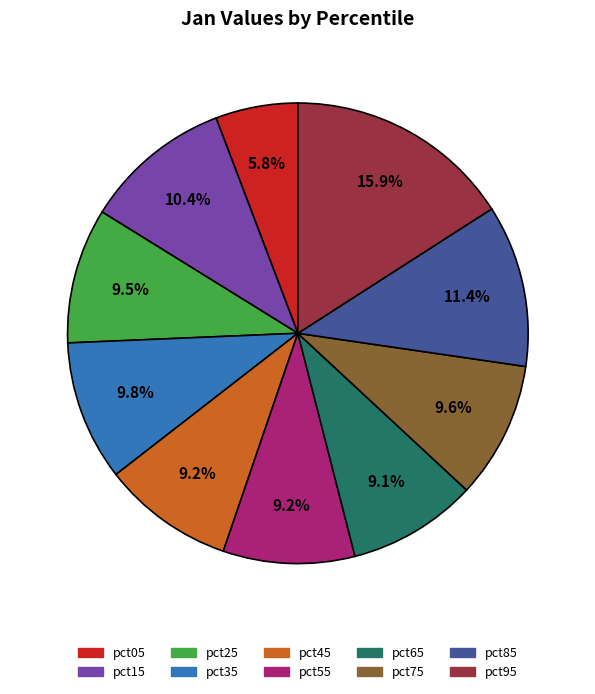

To the nearest percent, what is the difference between the largest and smallest slice percentages?

10%